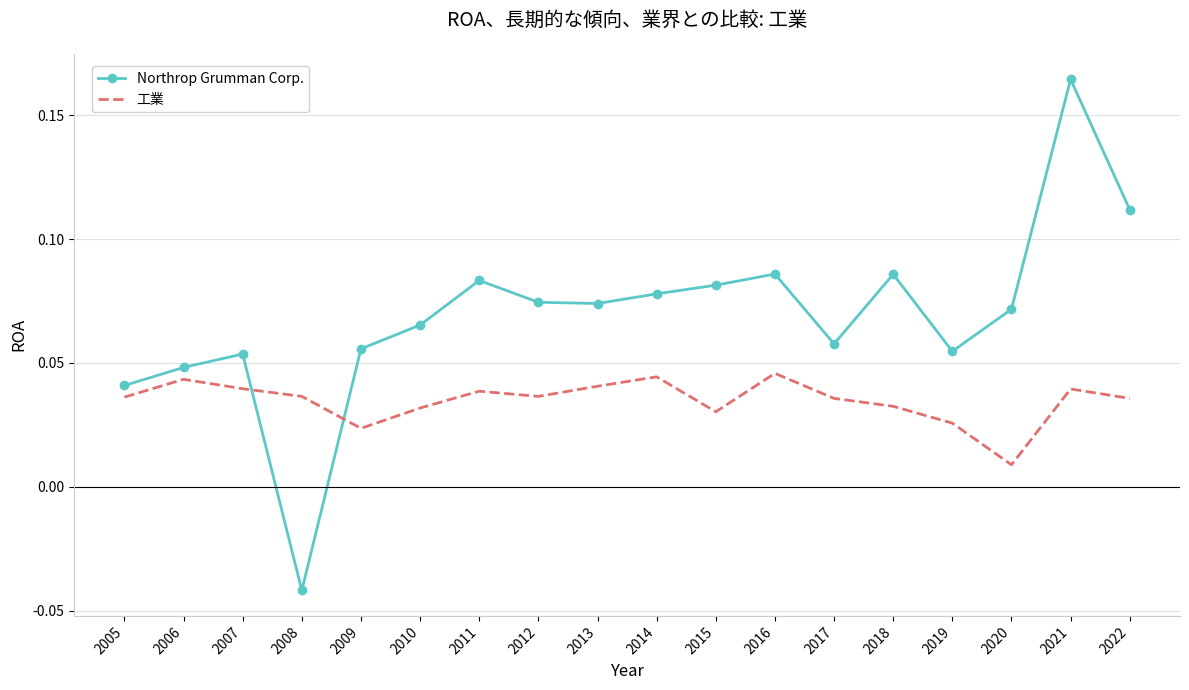

The Northrop Grumman Corp. series shows 0.1 at 2021. True or false?

False